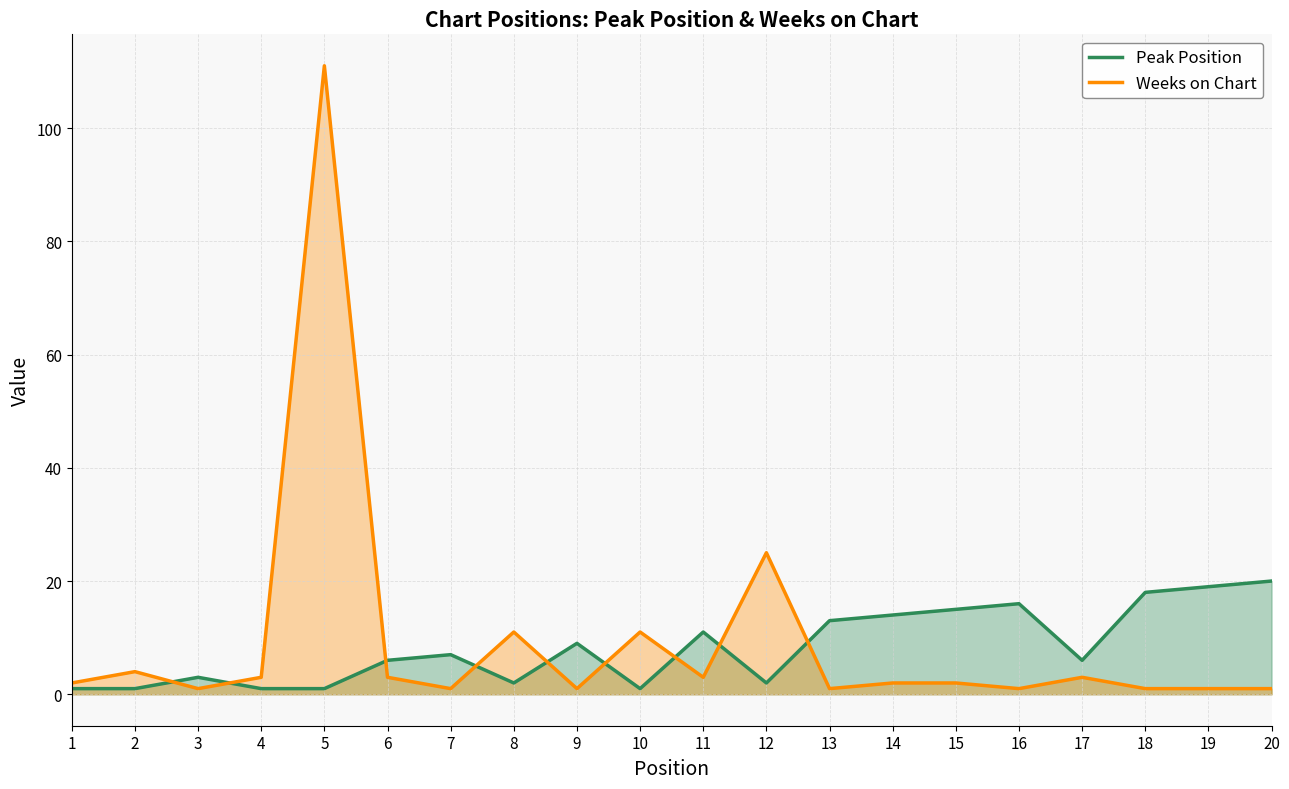

At 11, list the series in order from largest to smallest.

Peak Position, Weeks on Chart